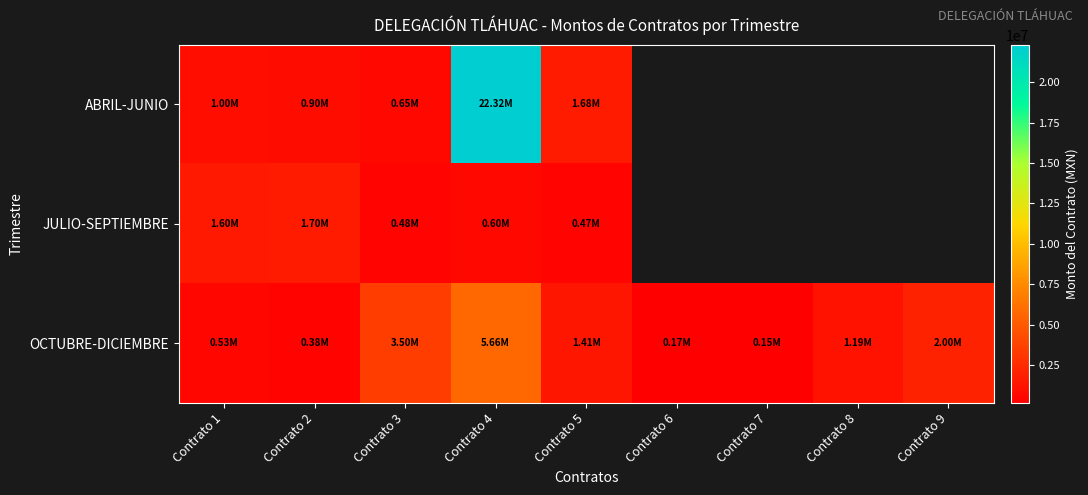

The JULIO-SEPTIEMBRE series shows 1600000.0 at Contrato 1. True or false?

True